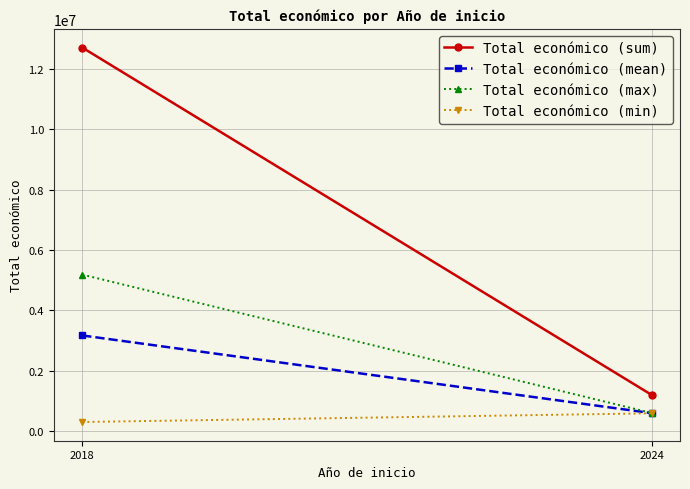

Reading left to right, transcribe all the data shown in this chart.

Total económico (sum): 2018=12697520.0	2024=1210151.0
Total económico (mean): 2018=3174380.0	2024=605075.5
Total económico (max): 2018=5187255.0	2024=610889.0
Total económico (min): 2018=311553.0	2024=599262.0